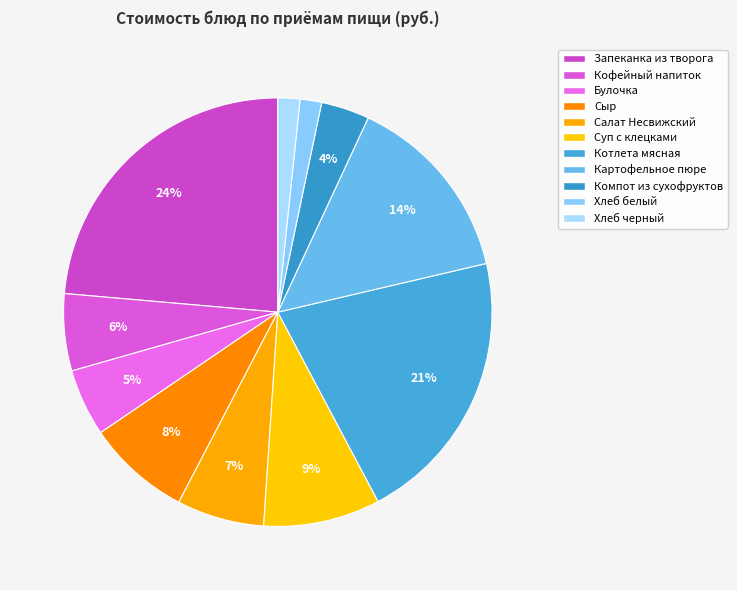

The Картофельное пюре slice represents 29% of the pie. True or false?

False